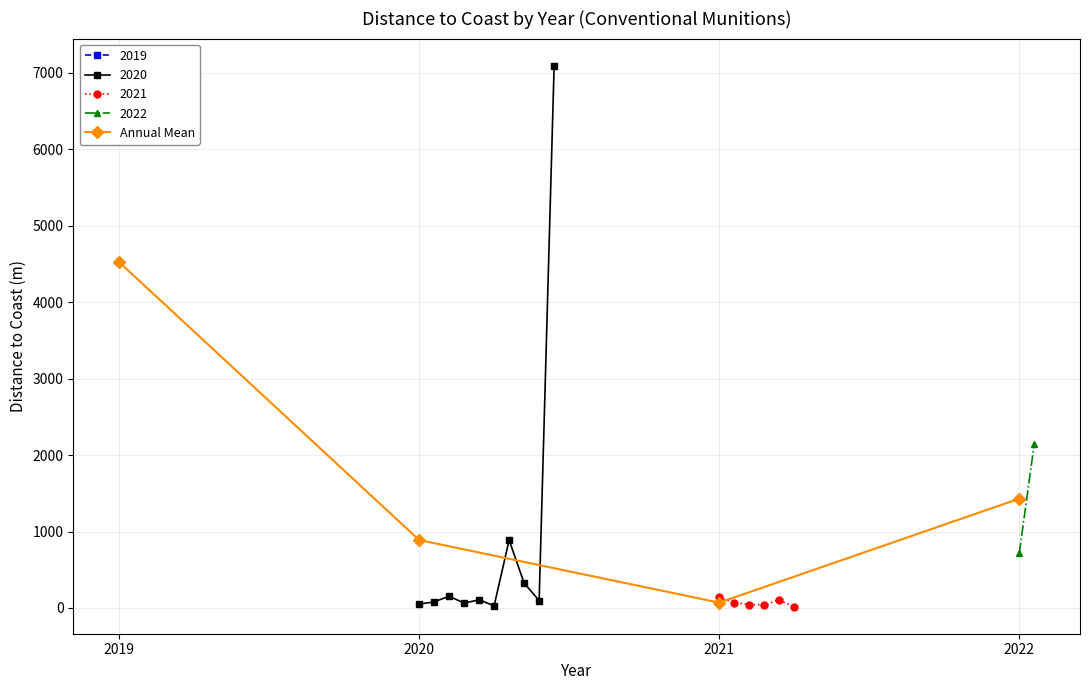

Approximately how many times larger is the value at 2019 compared to 2022?

3.2